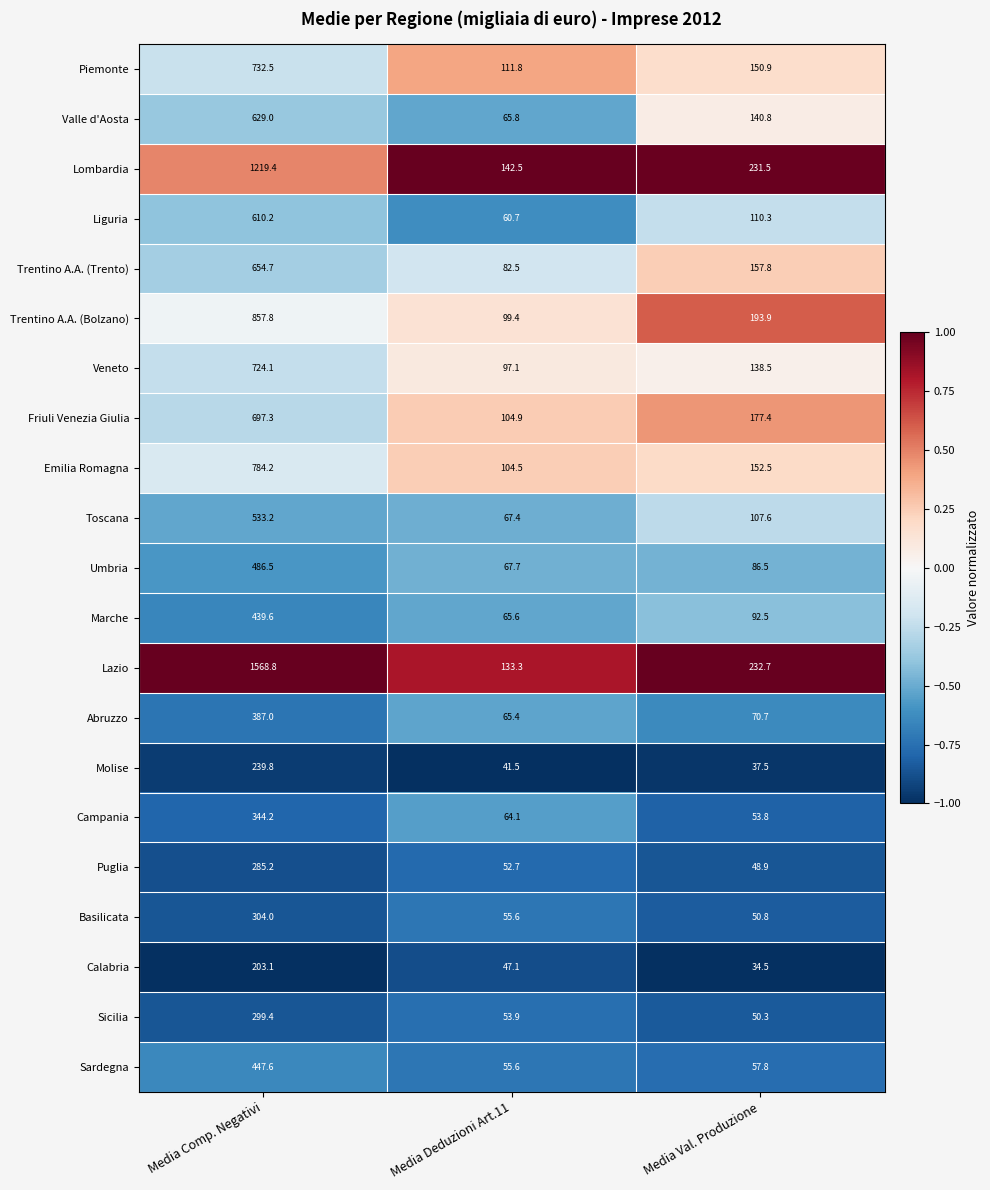

What is the maximum value shown in the chart?

1568.8